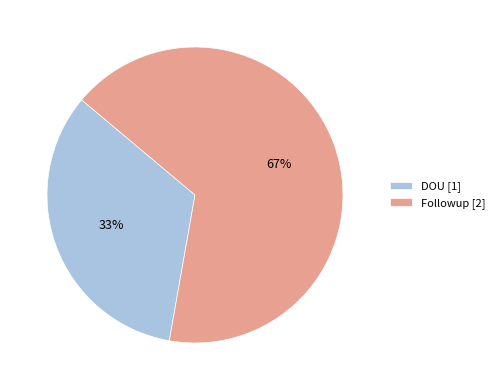

To the nearest percent, what is the average slice percentage?

50%